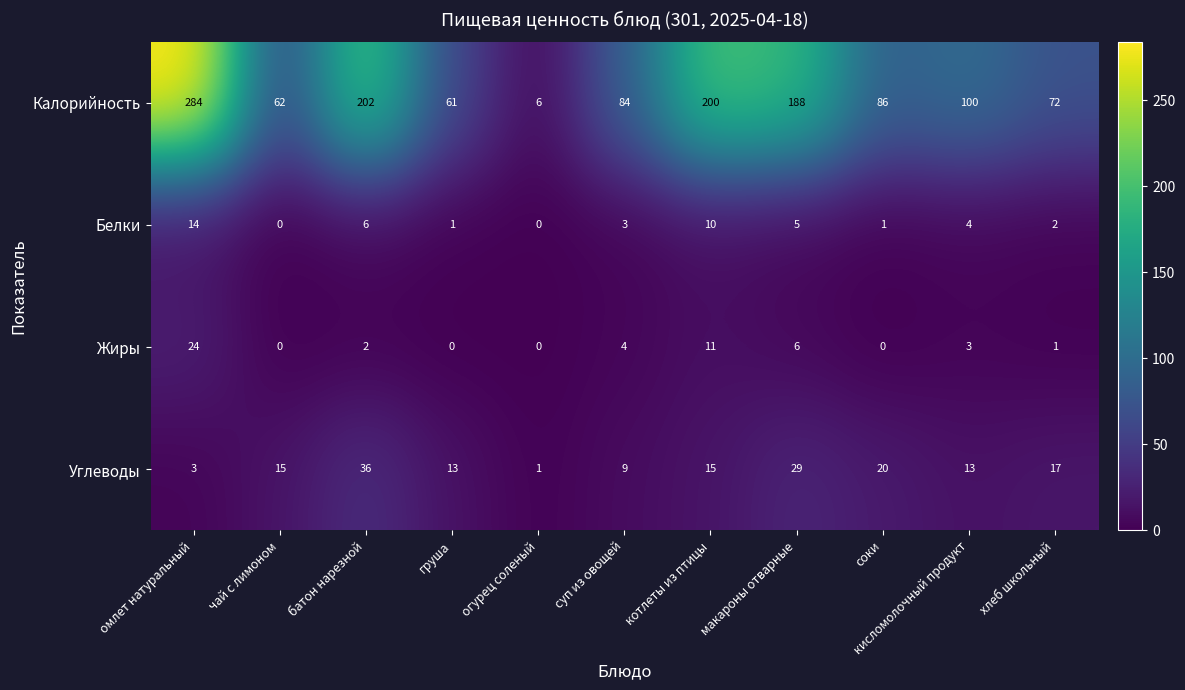

Which series has the largest total across all categories?

Калорийность